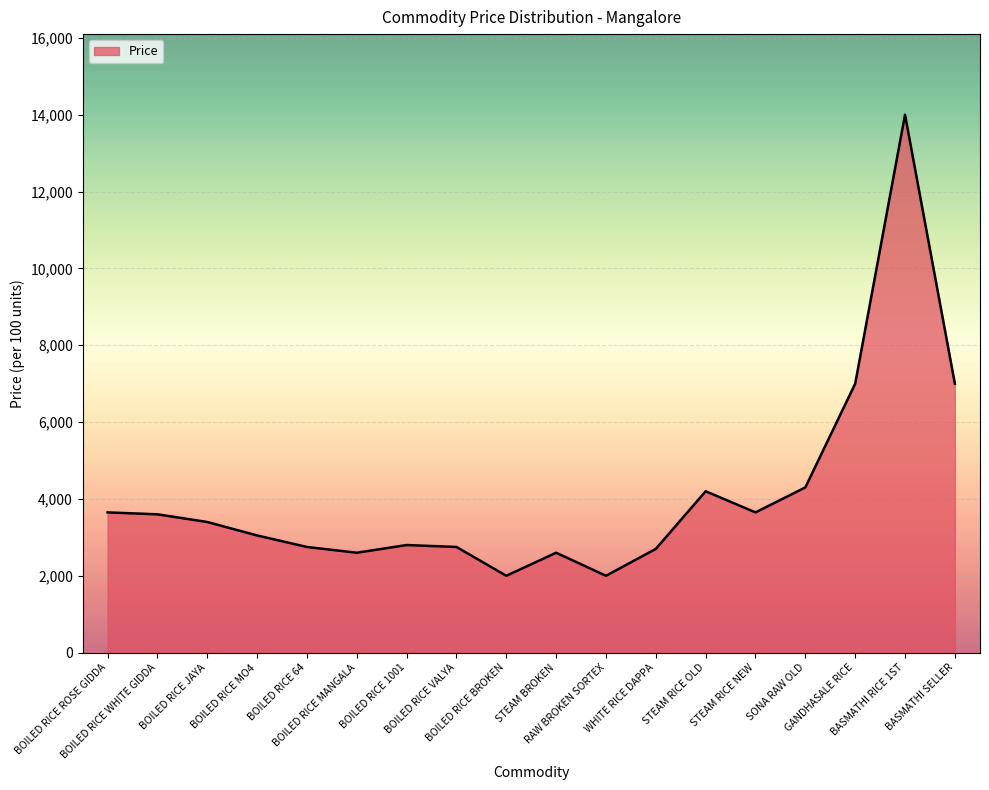

What is the smallest value displayed?

2000